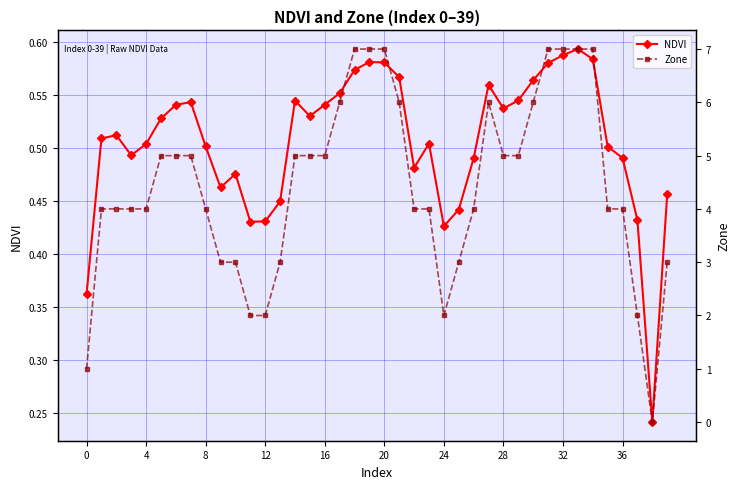

What is the sum of all Zone values?

177.0